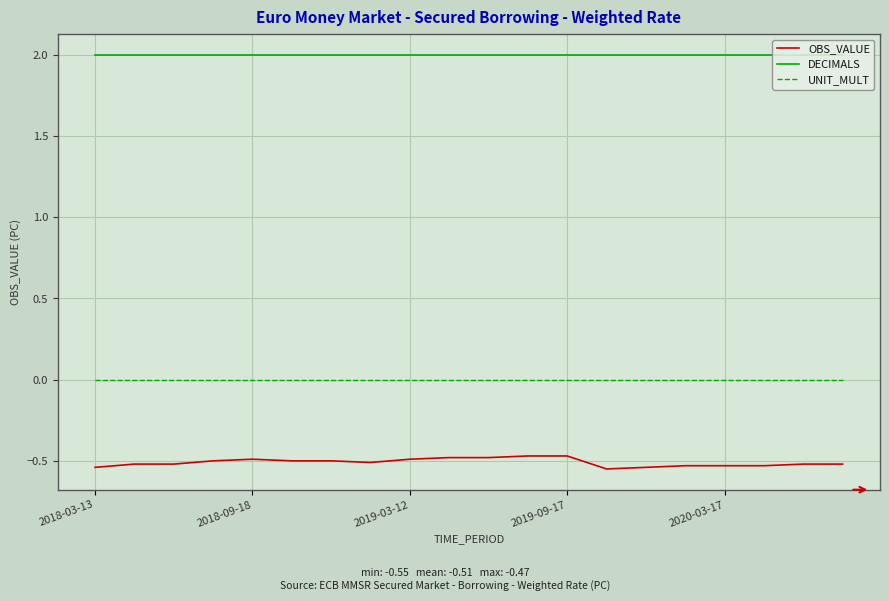

Which series has the widest spread of values?

OBS_VALUE